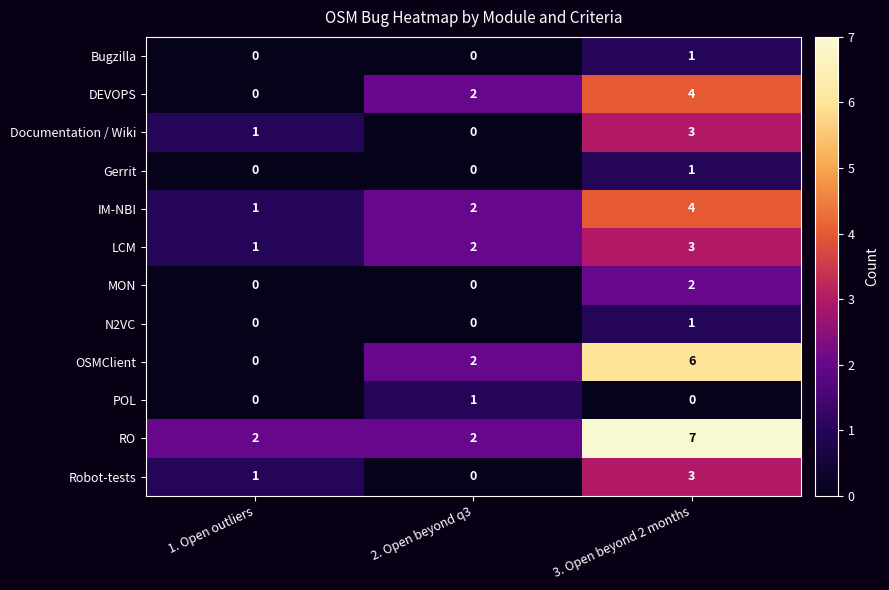

True or false: N2VC has a value of 0 at 2. Open beyond q3.

True